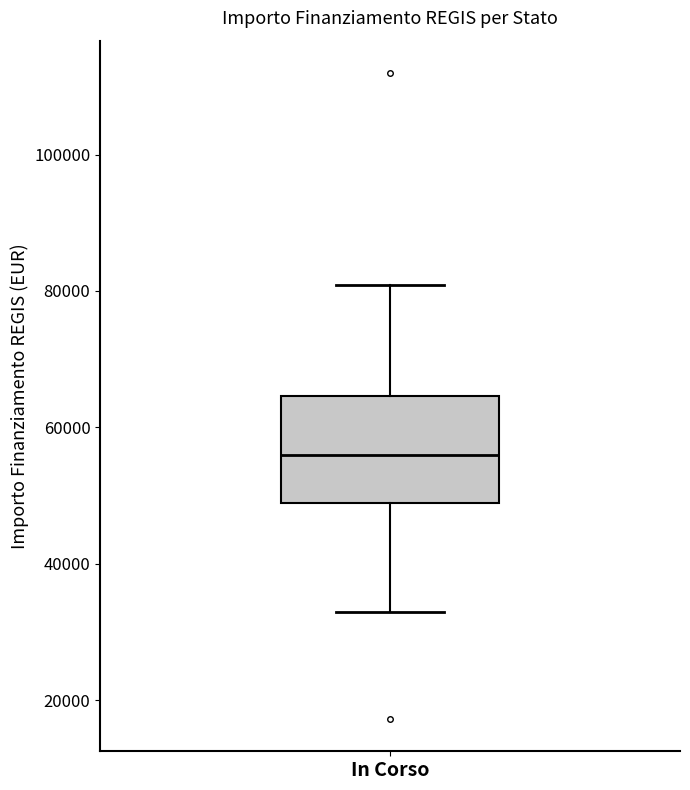

Transcribe this box plot: give where the median line is, the range the box spans, and where the two whiskers end, as read against the y-axis. The values are not printed on the chart, so give them approximately, as read against the axis.

median 56000, box 50000 to 64000, whiskers 32000 to 80000